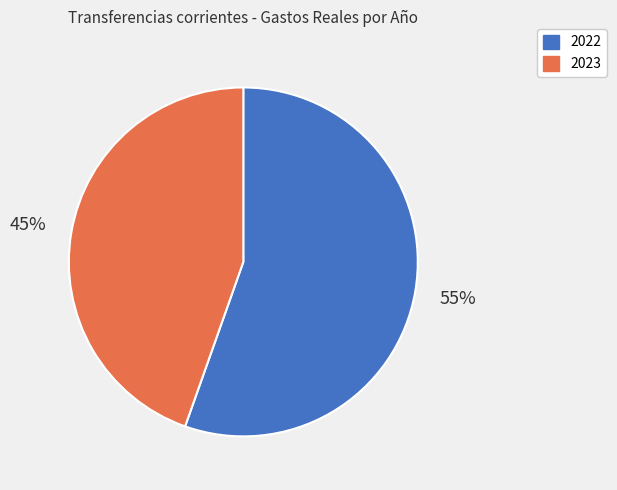

Which slice is the largest?

2022